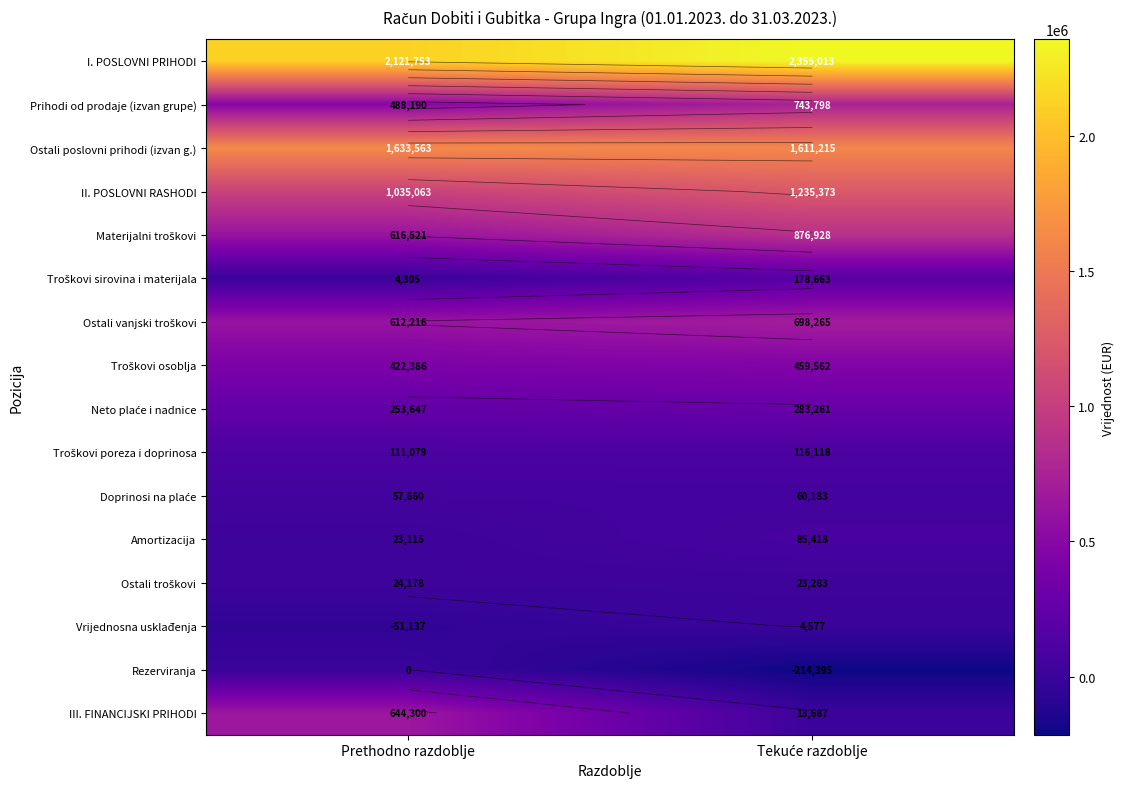

At which category is the sum across all series the highest?

Tekuće razdoblje